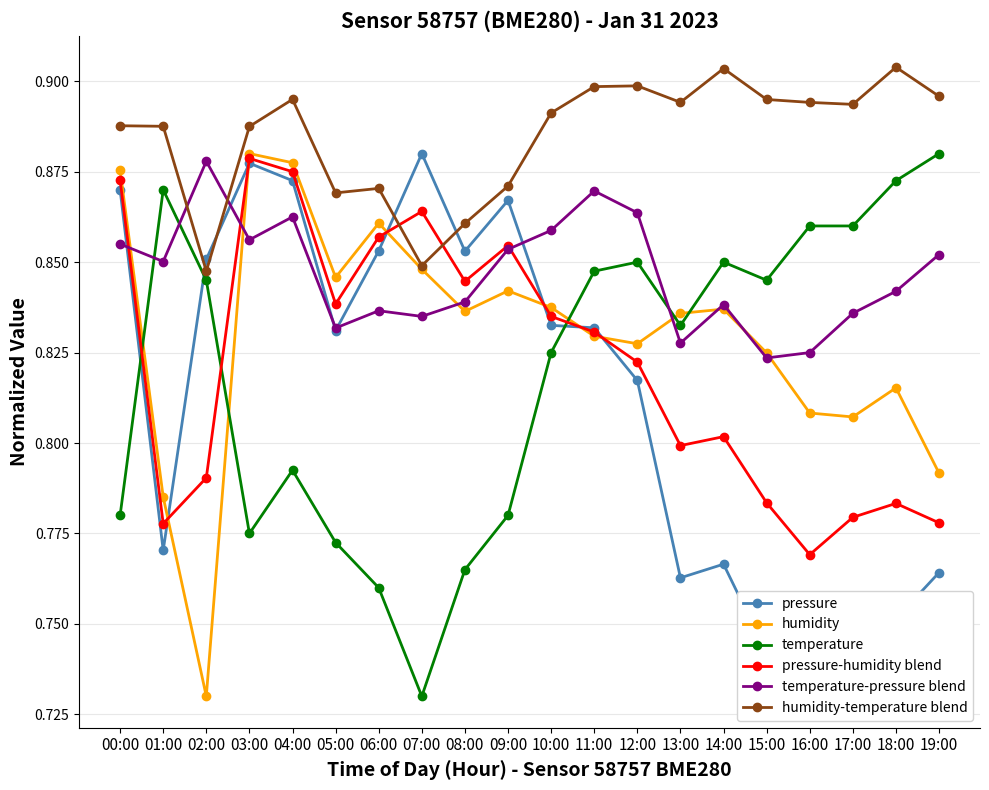

The humidity-temperature blend series shows 0.6 at 17:00. True or false?

False